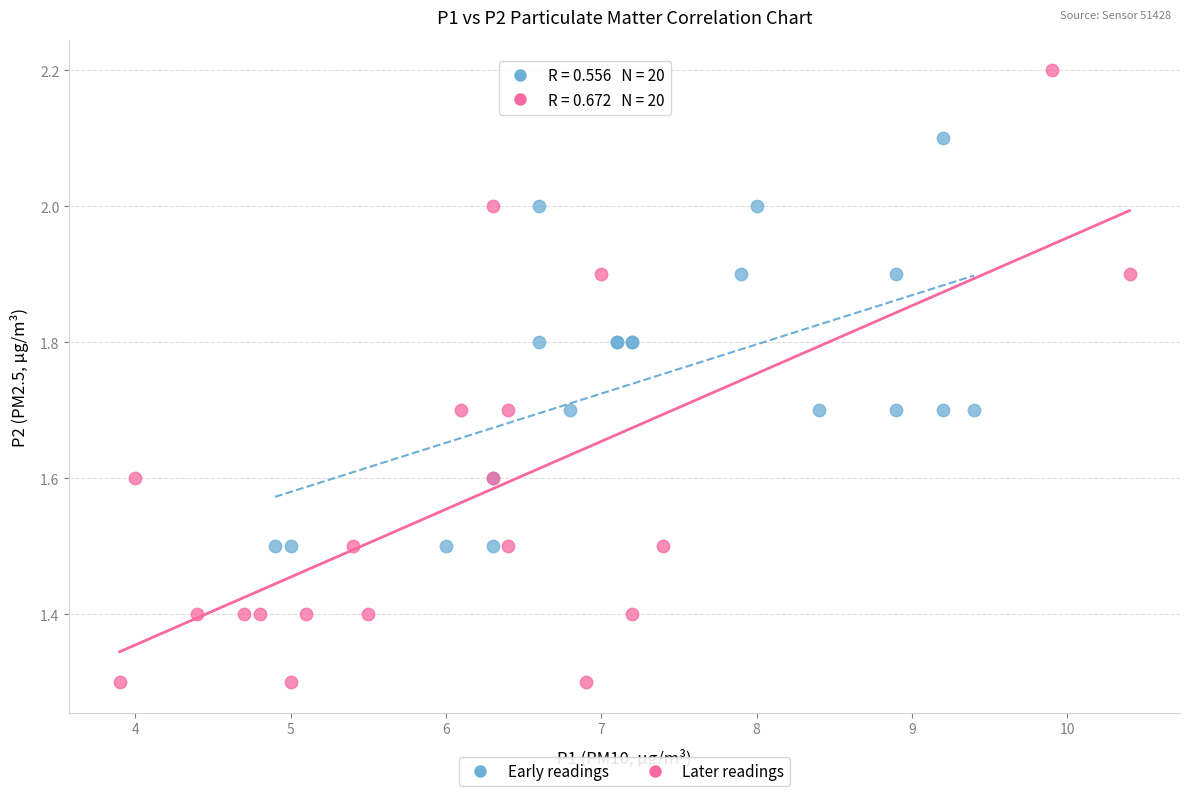

Which series has the largest Y range (max minus min)?

Later readings